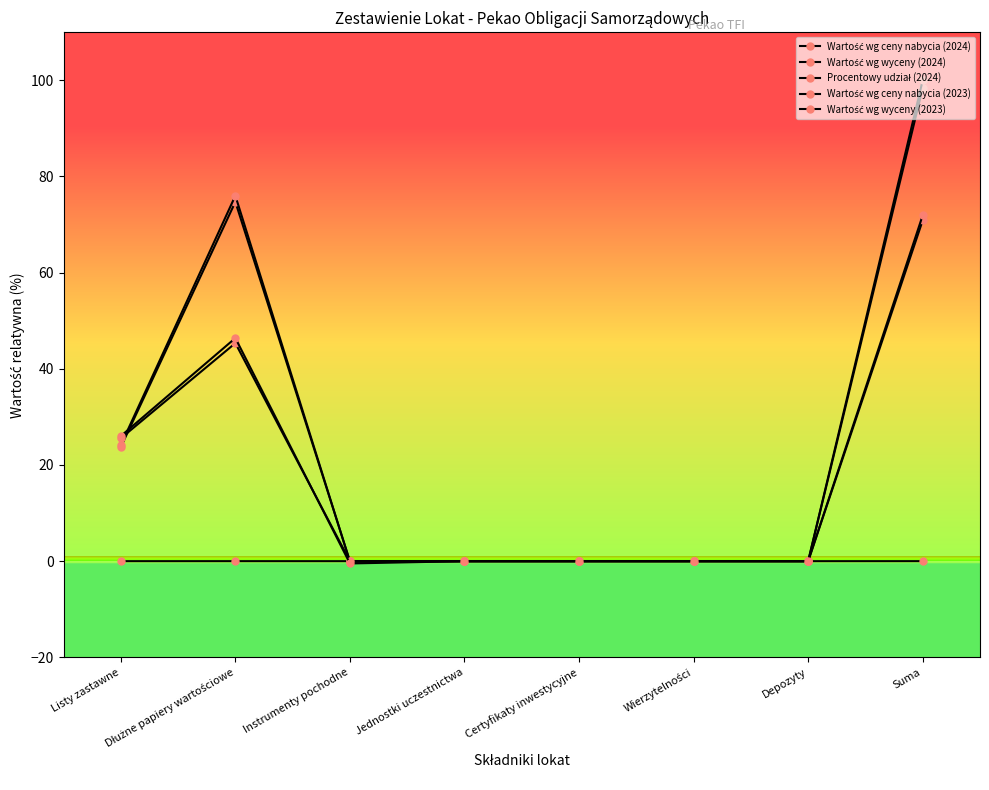

How many interior local peaks does the Wartość wg wyceny (2023) series have?

1